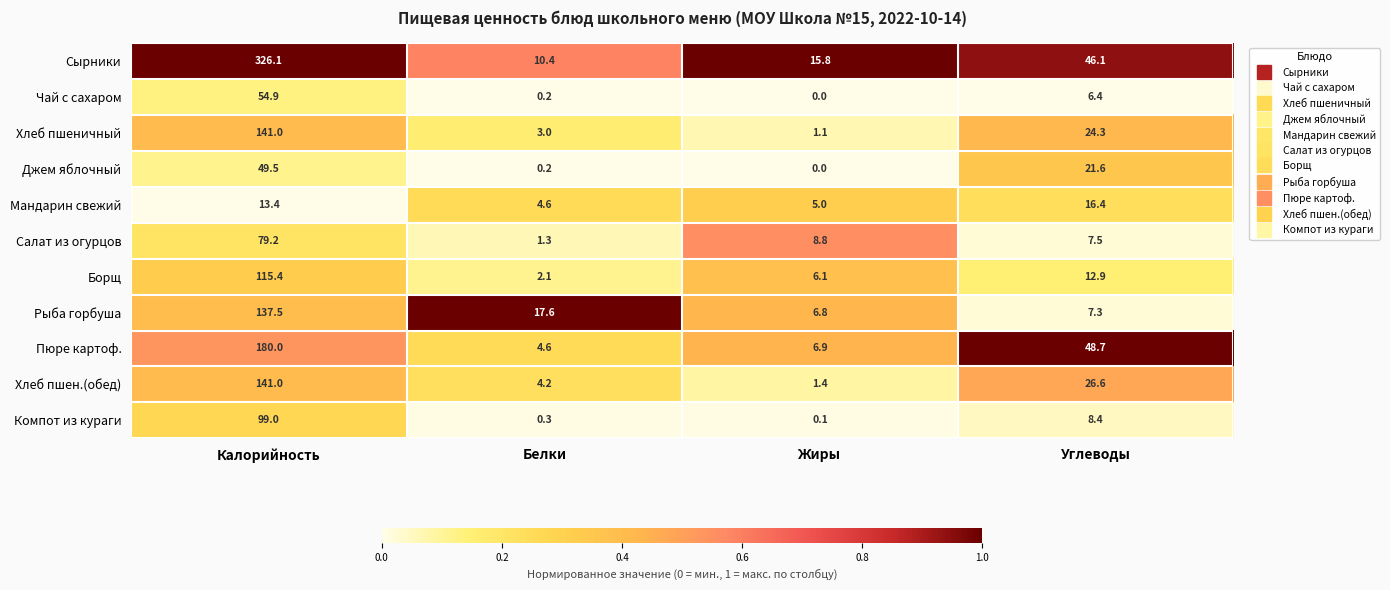

Rank the categories by Чай с сахаром value from highest to lowest.

Калорийность, Углеводы, Белки, Жиры